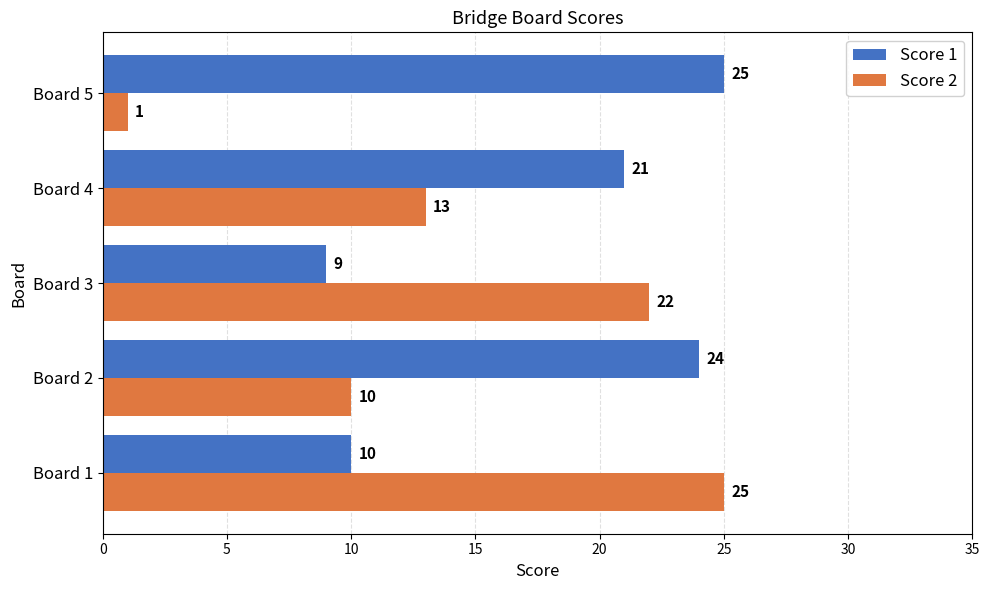

Between Board 3 and Board 5, which series saw the biggest shift?

Score 2